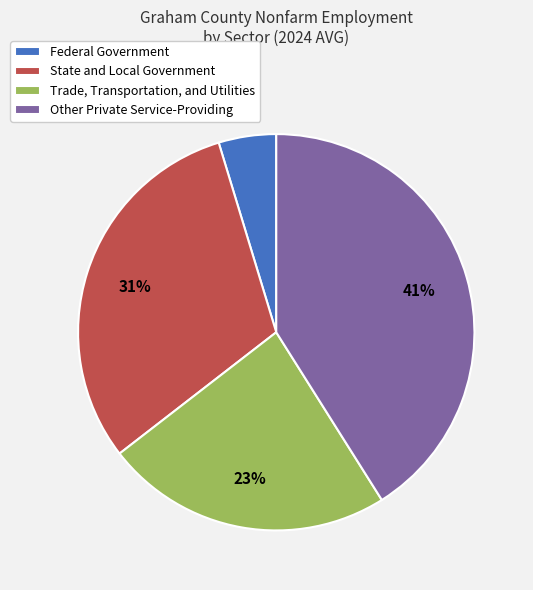

Does any single category account for the majority?

No